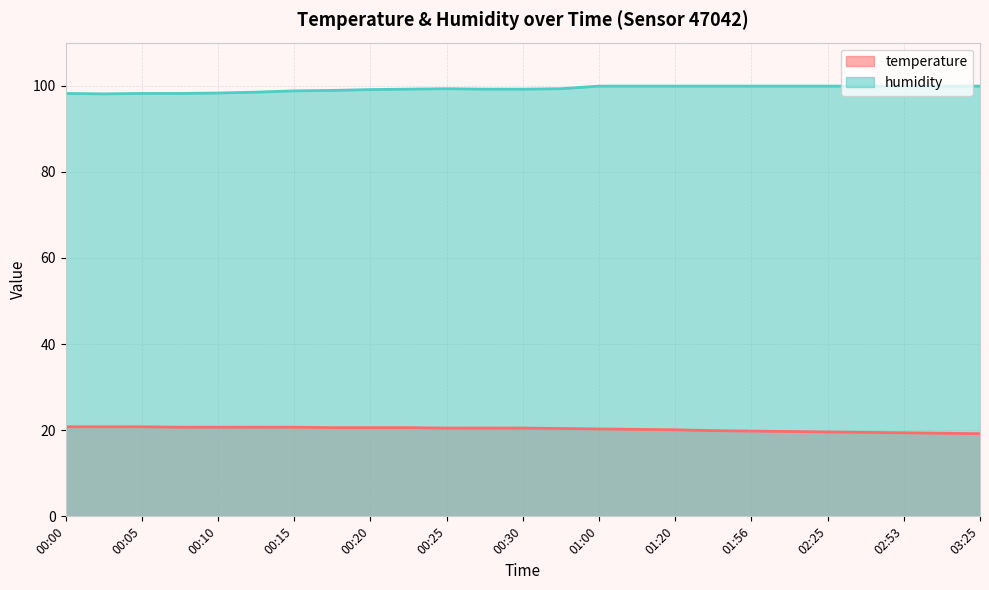

Which series has the largest total across all categories?

humidity